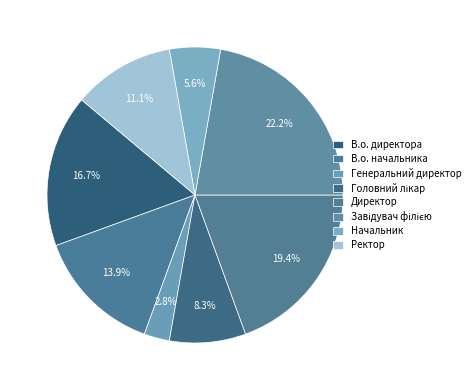

To the nearest percent, what is the average slice percentage?

12%